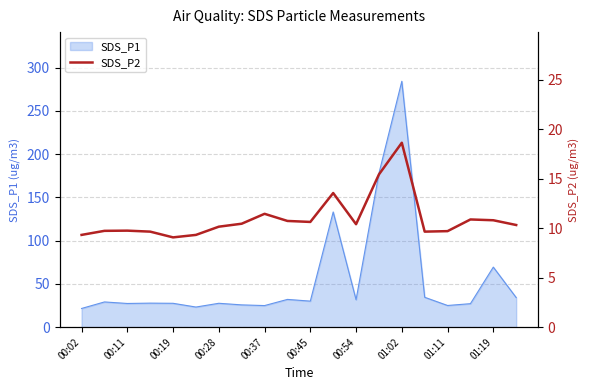

At which label does SDS_P1 reach its peak?

01:02